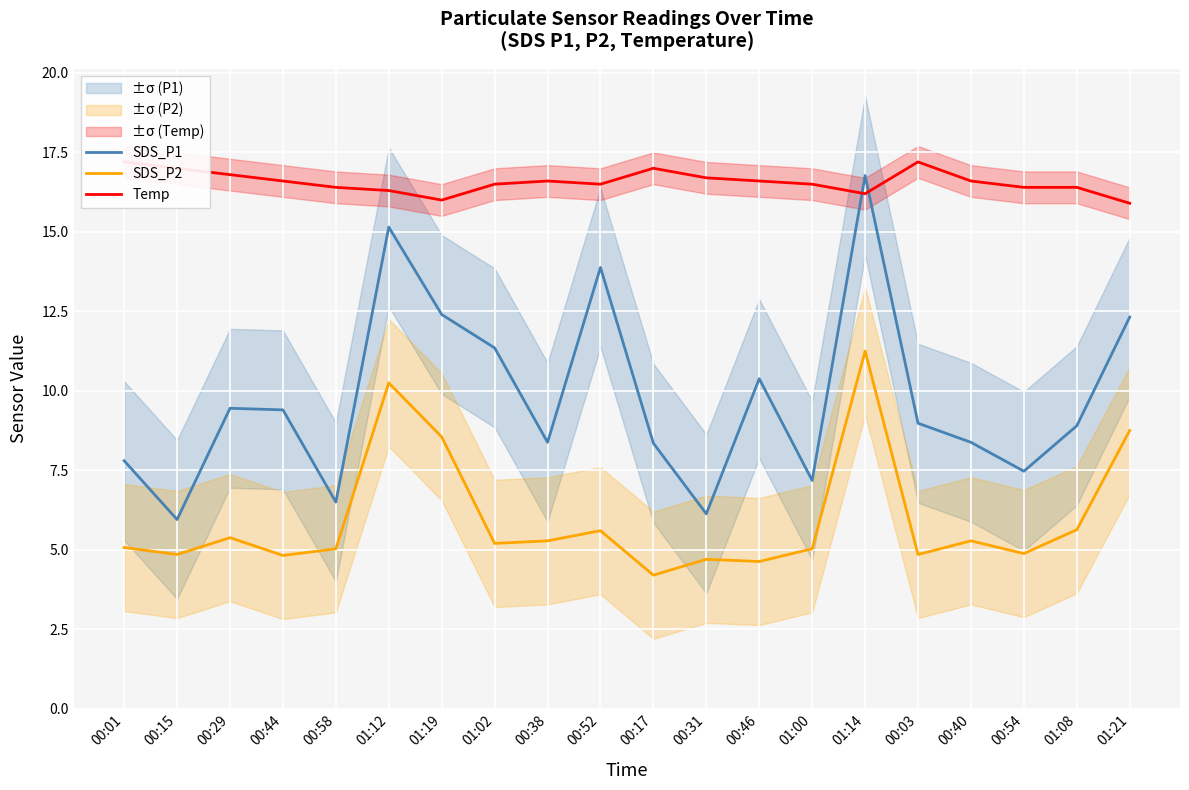

True or false: SDS_P1 has more than 0 points higher than both neighbors.

True